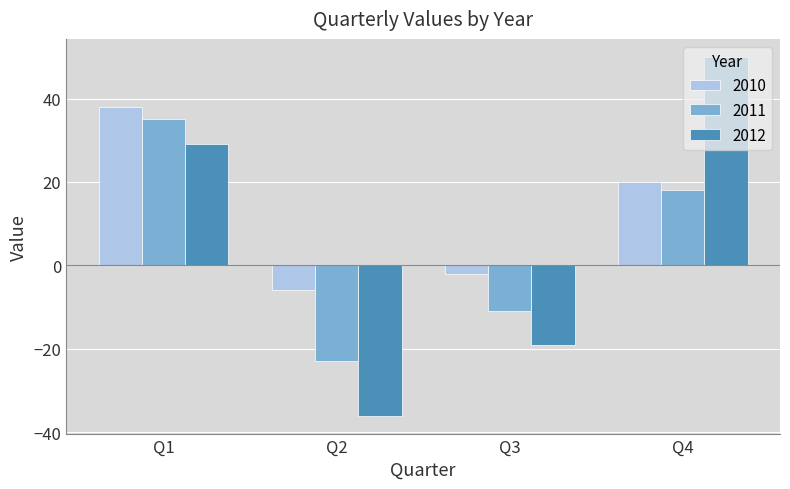

What is the difference between the second highest and second lowest values in the 2012 series?

48